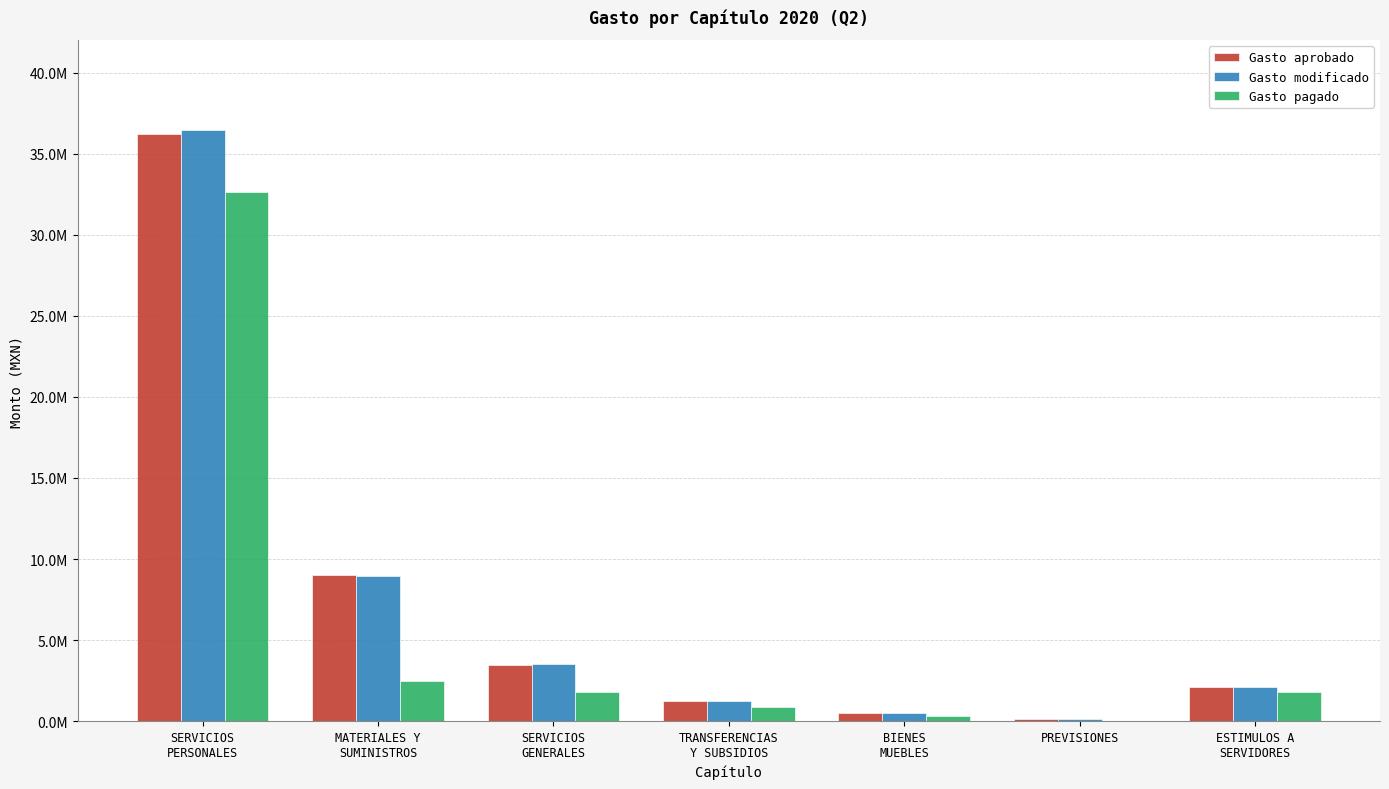

At which label is Gasto pagado closest to 16309111?

MATERIALES Y
SUMINISTROS